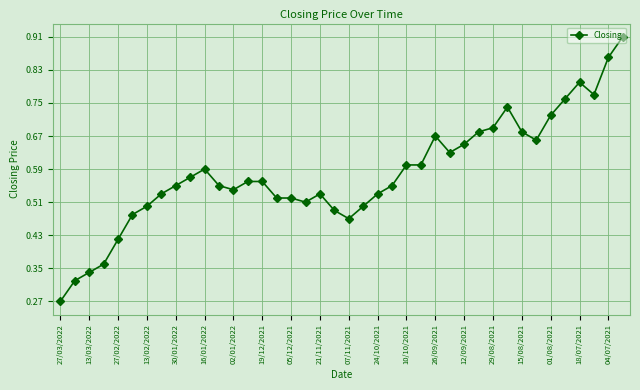

What is the sum of all values?

23.2